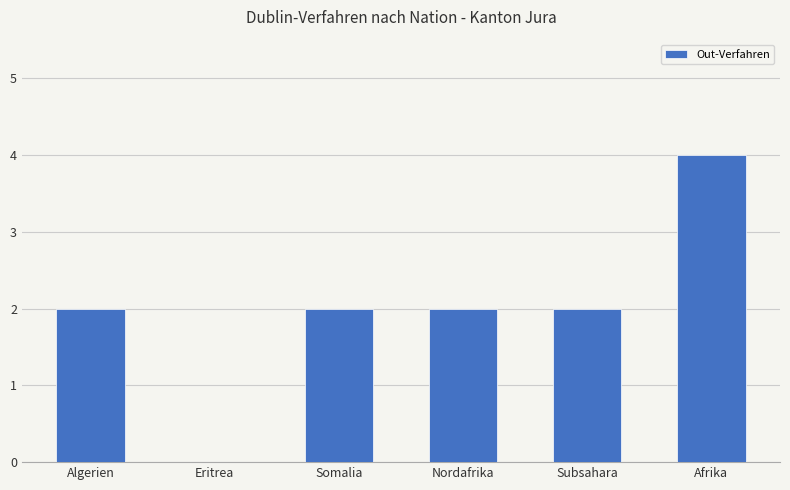

How many positive values are there?

5